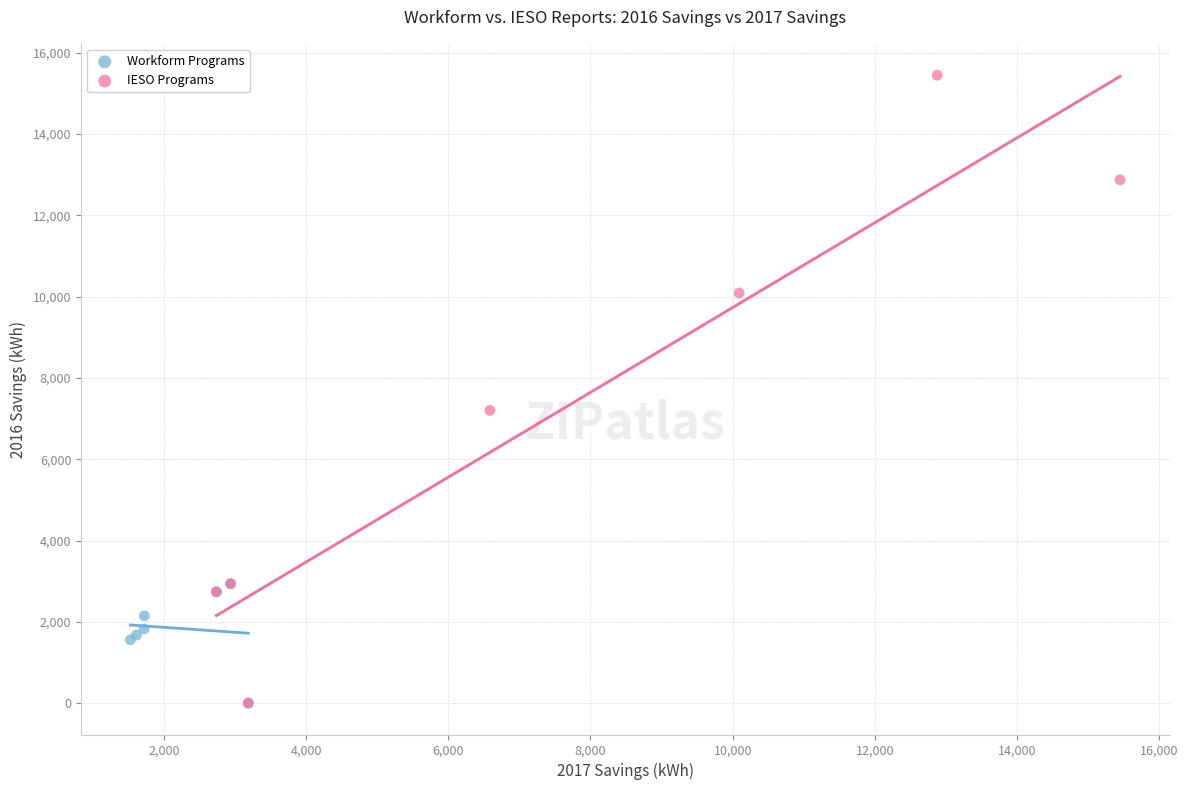

Which series has the largest Y range (max minus min)?

IESO Programs